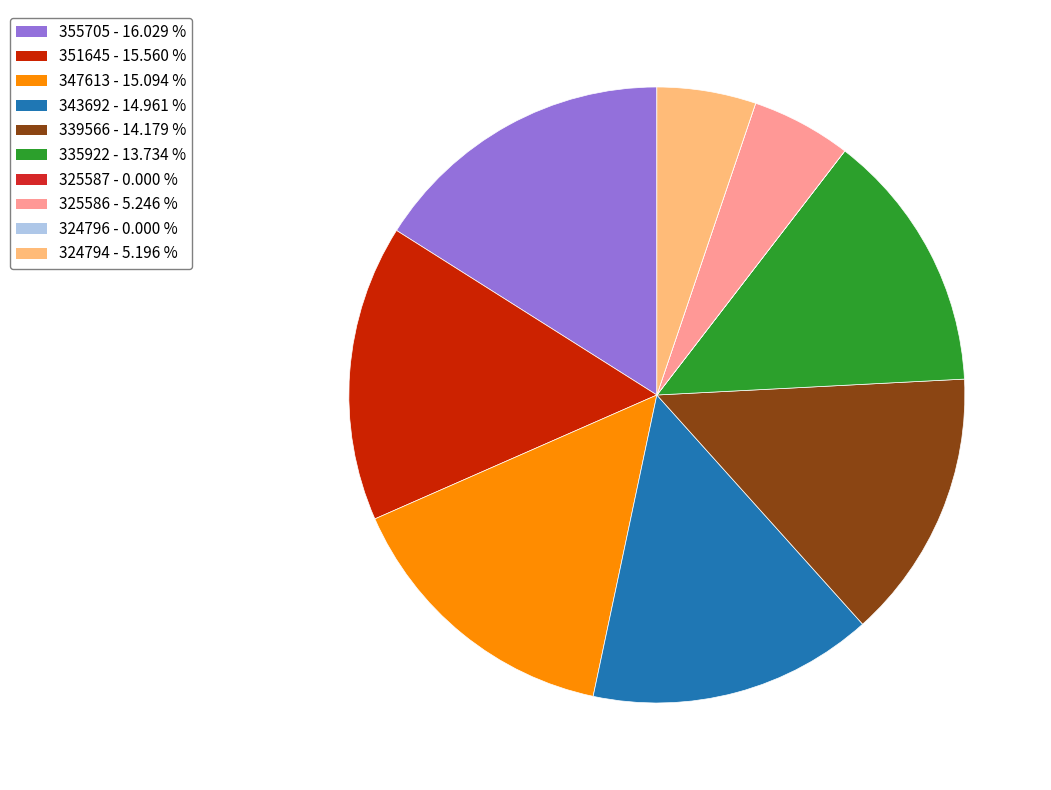

Between 355705 - 16.029 % and 325586 - 5.246 %, which is larger?

355705 - 16.029 %